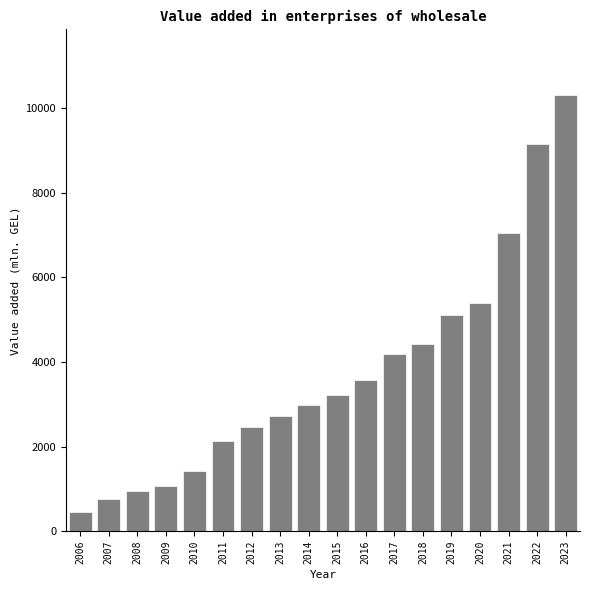

Reading left to right, list all the values displayed in this chart.

2006=465.5	2007=765.4	2008=960.3	2009=1078.9	2010=1418.9	2011=2122.8	2012=2458.1	2013=2718.5	2014=2975.8	2015=3212.8	2016=3579.3	2017=4185.8	2018=4436.4	2019=5117.9	2020=5385.5	2021=7047.4	2022=9162.5	2023=10315.4